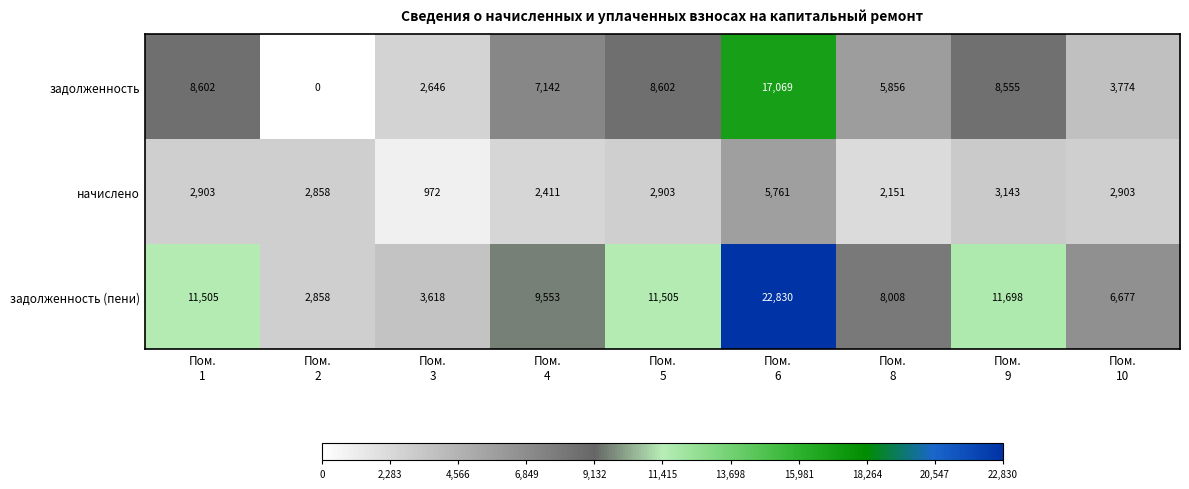

How many data points does each series have?

9